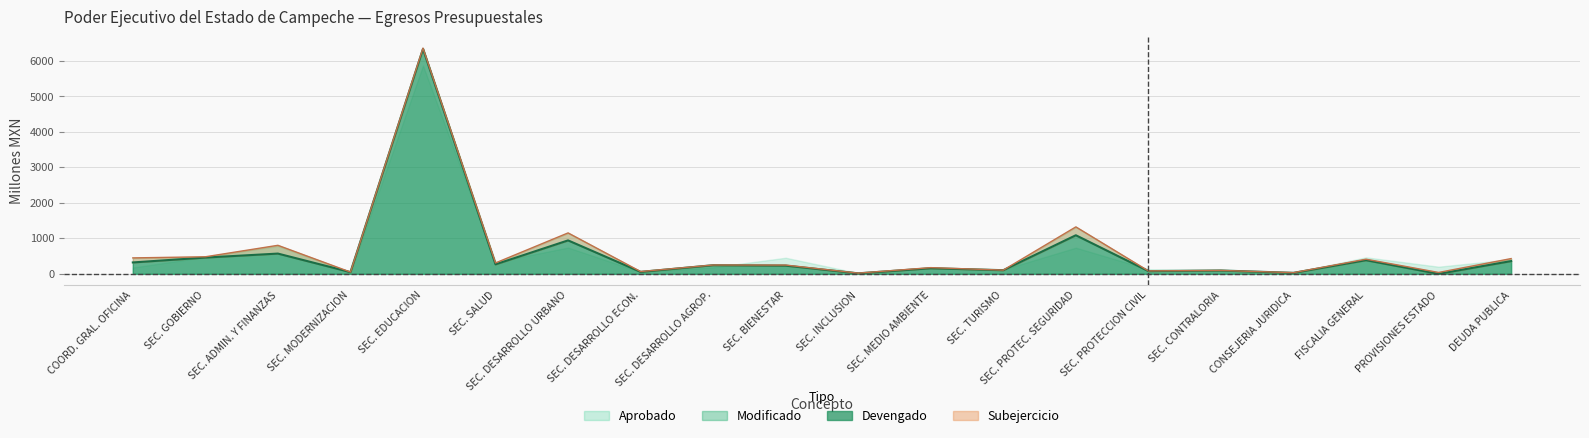

What is the average value of the Aprobado series?

589.8